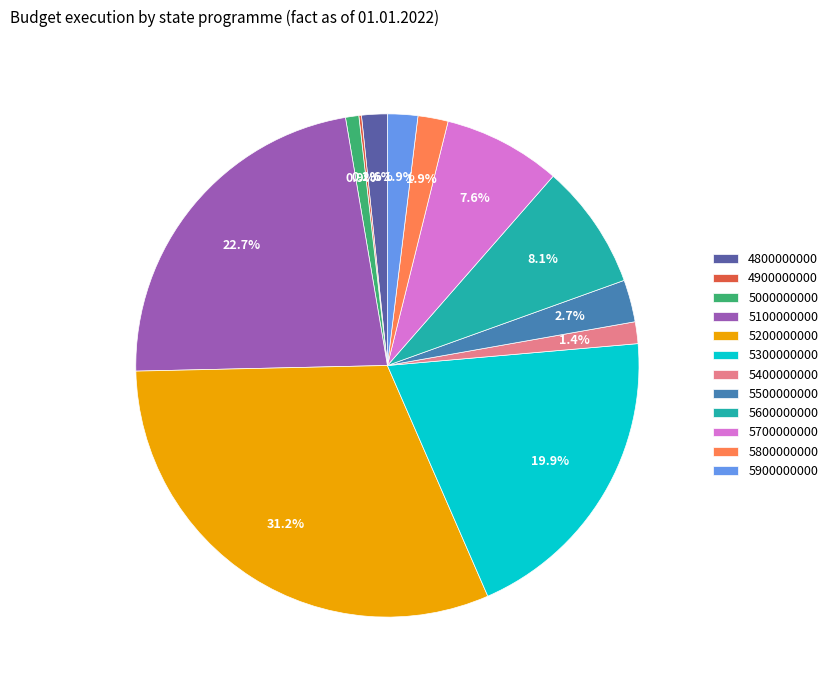

Does 5100000000 account for over 50% of the chart?

No